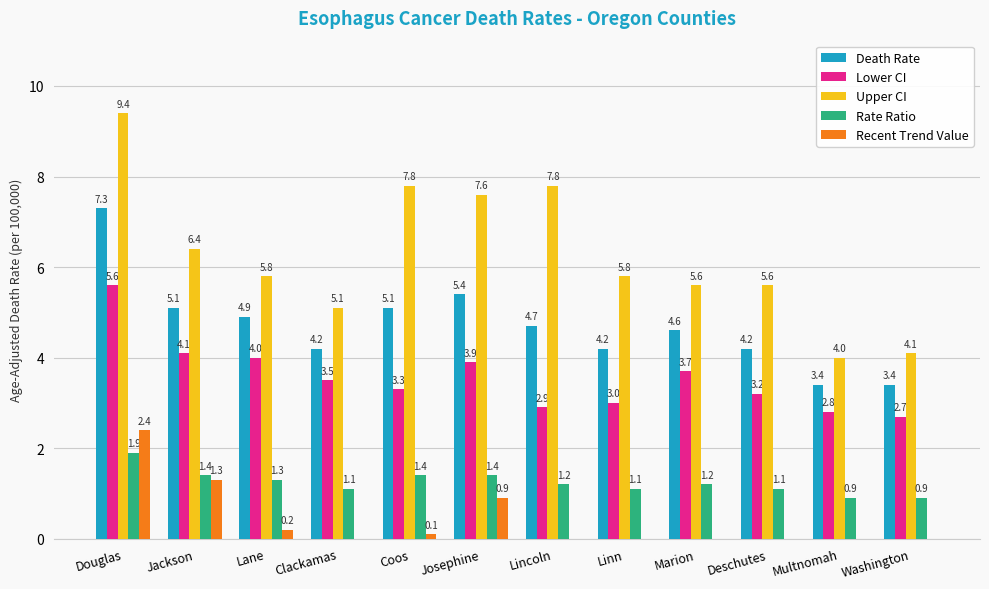

True or false: Death Rate has a value of 1.3 at Coos.

False